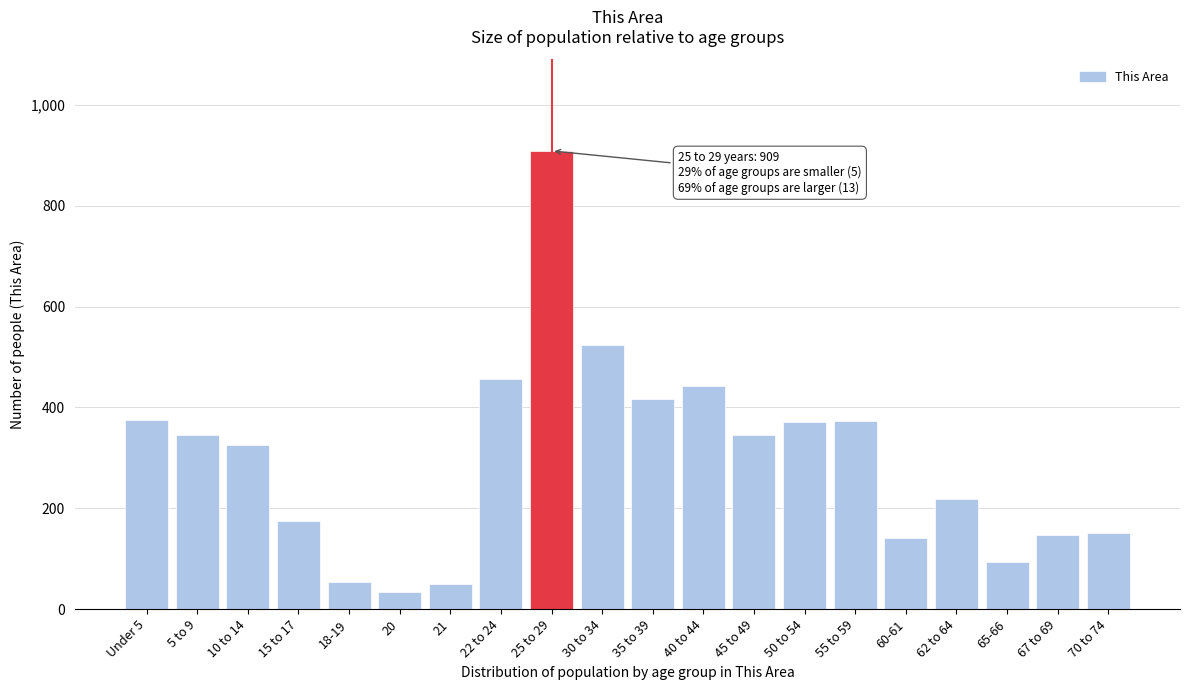

What is the value of the 1st bar from the left?

375